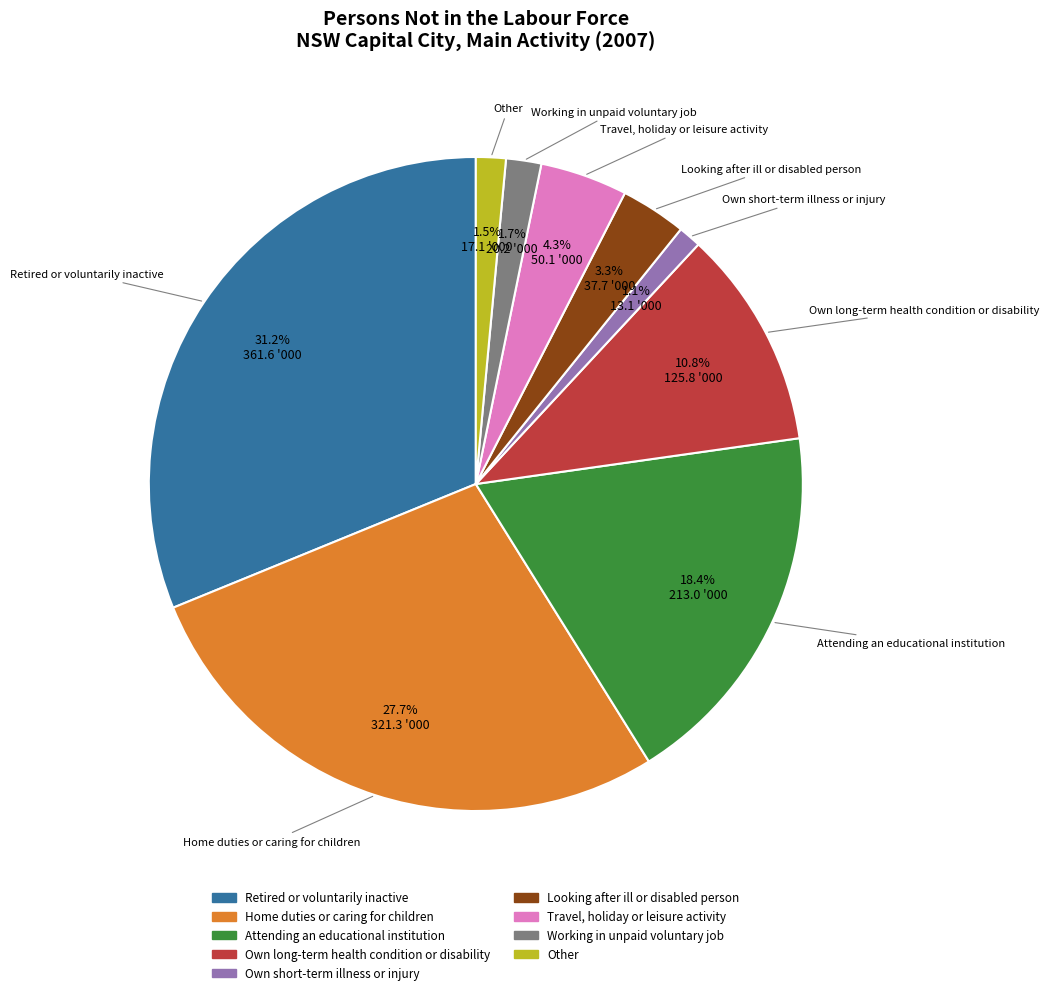

To the nearest percent, what is the difference between the largest and smallest slice percentages?

30%